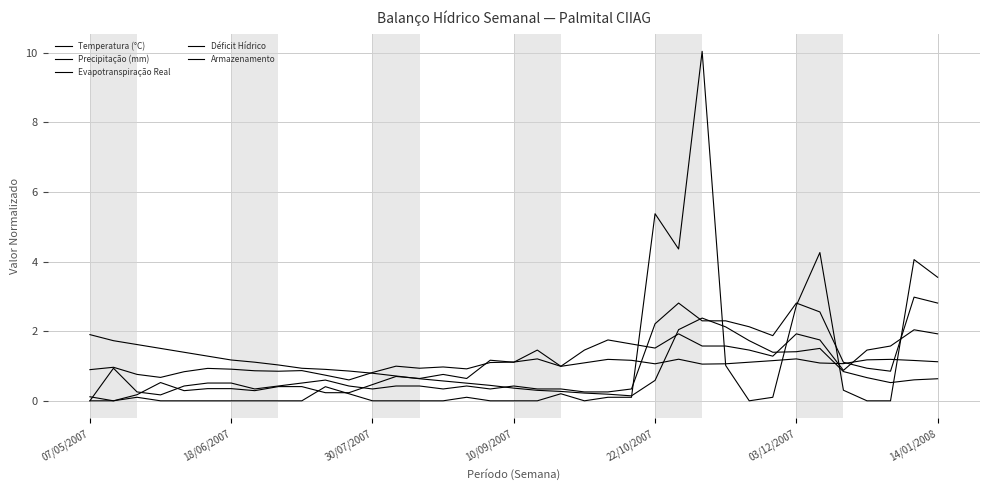

Does the chart display data point markers on the line(s)?

No